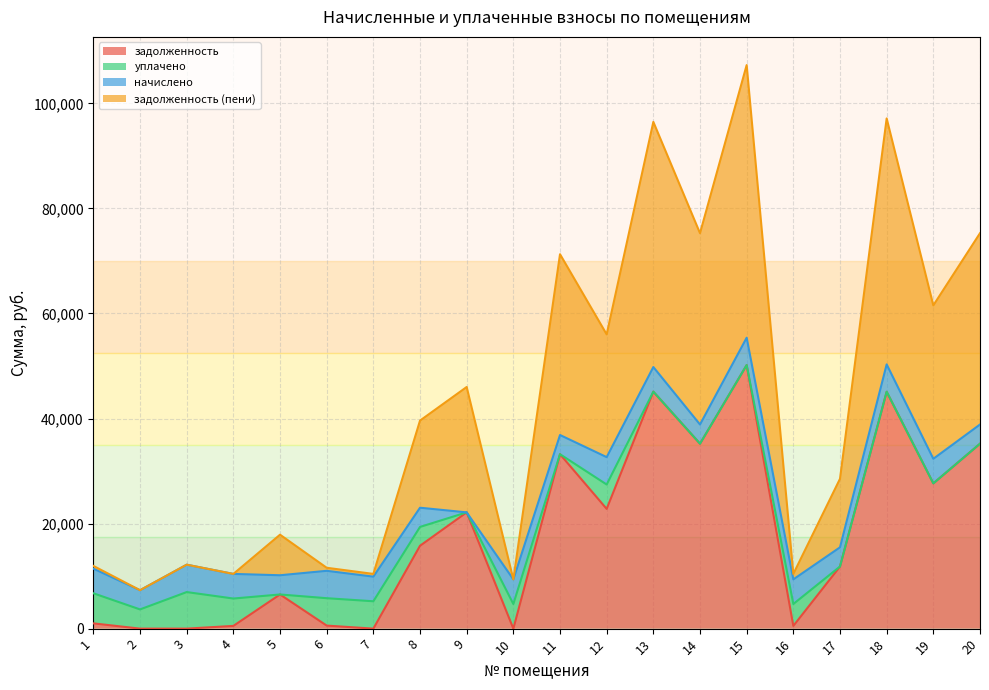

Is it true that задолженность equals 35198.4 at 20?

True